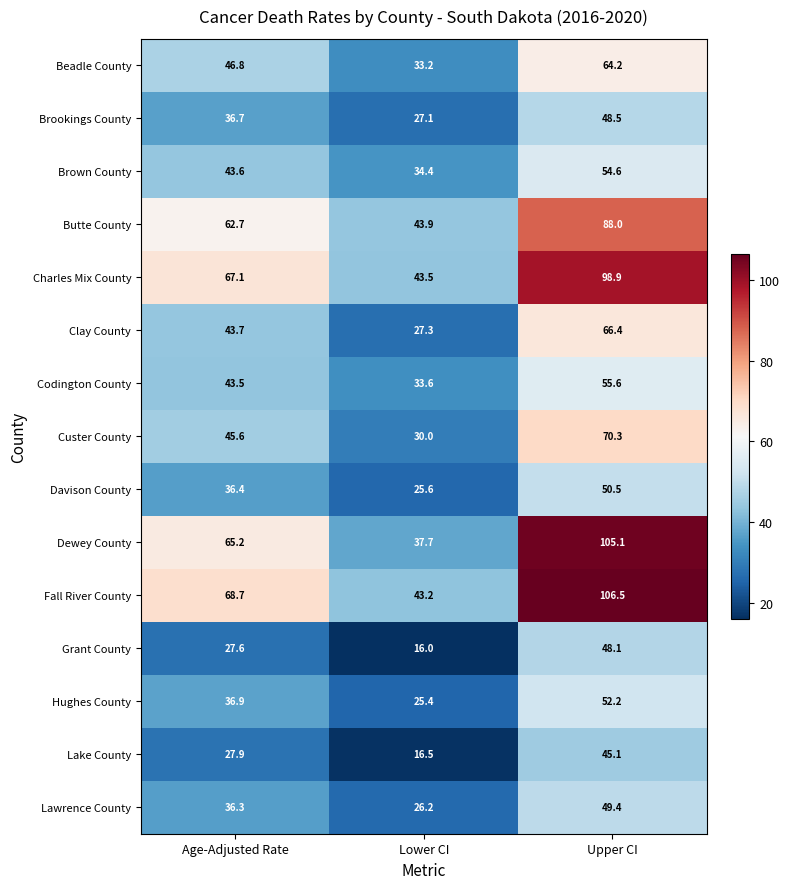

Rank the series by their maximum value, from lowest to highest.

Lake County, Grant County, Brookings County, Lawrence County, Davison County, Hughes County, Brown County, Codington County, Beadle County, Clay County, Custer County, Butte County, Charles Mix County, Dewey County, Fall River County